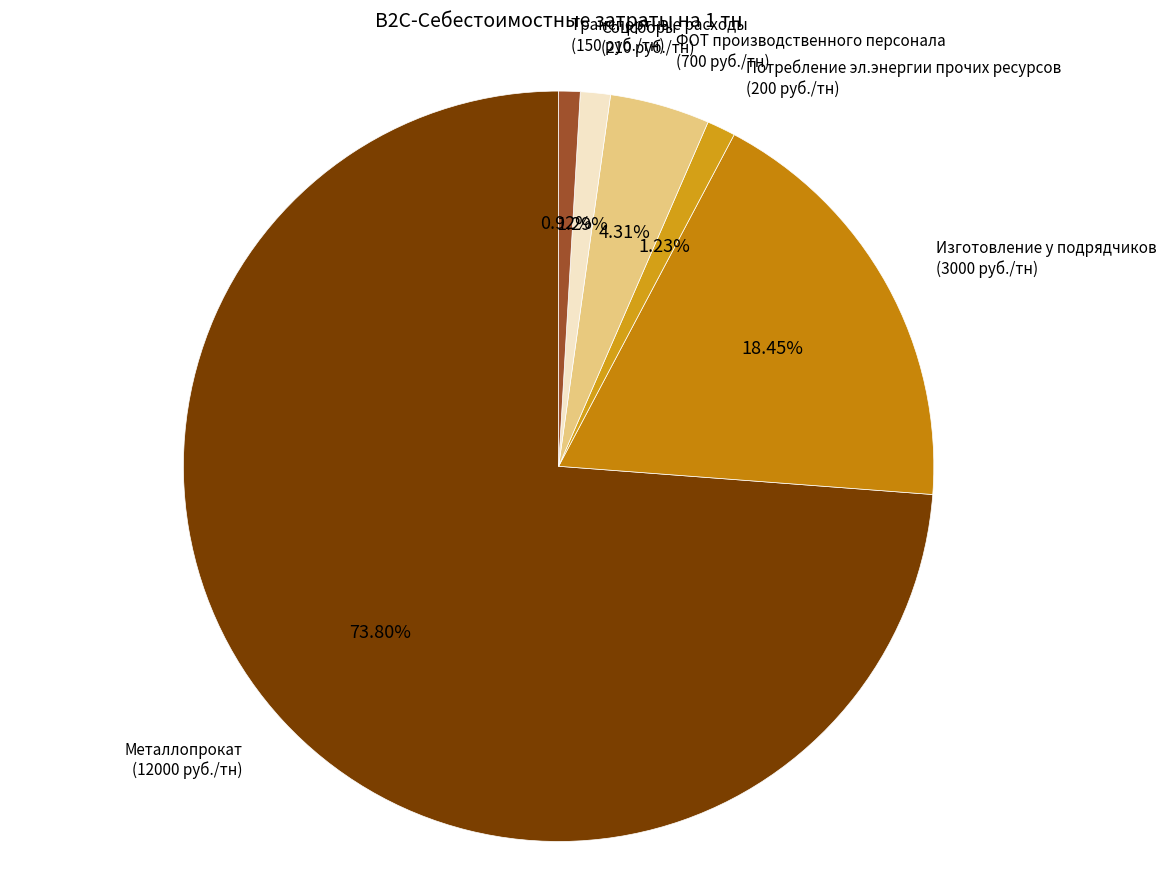

To the nearest percent, what portion does Транспортные расходы represent?

1%